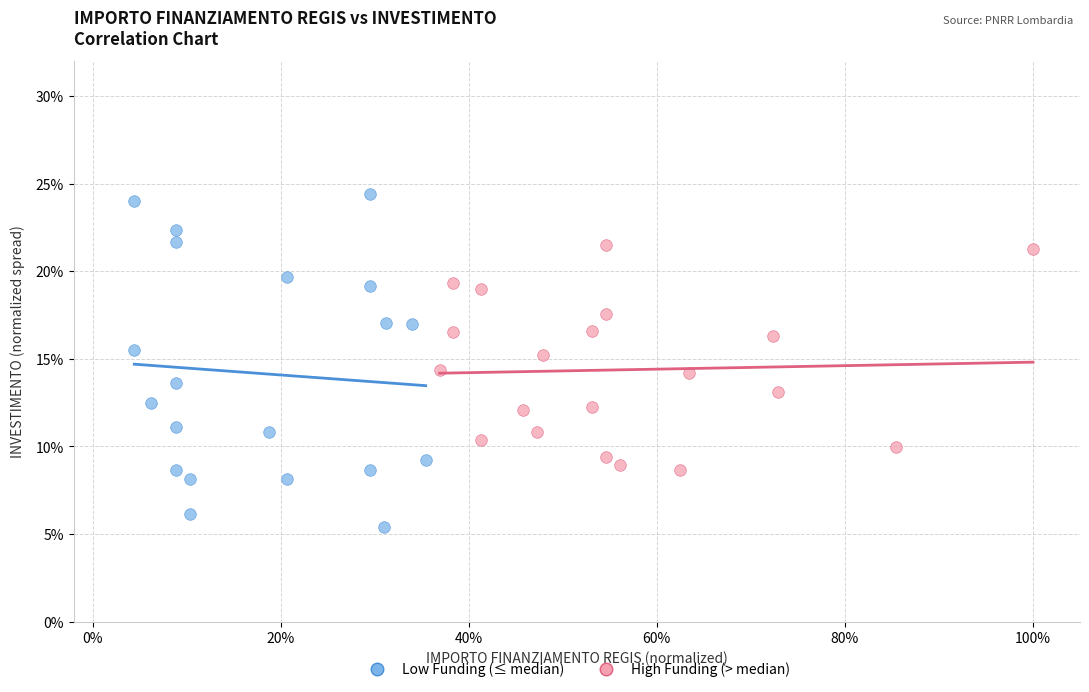

Which series contains the lowest Y value?

Low Funding (≤ median)